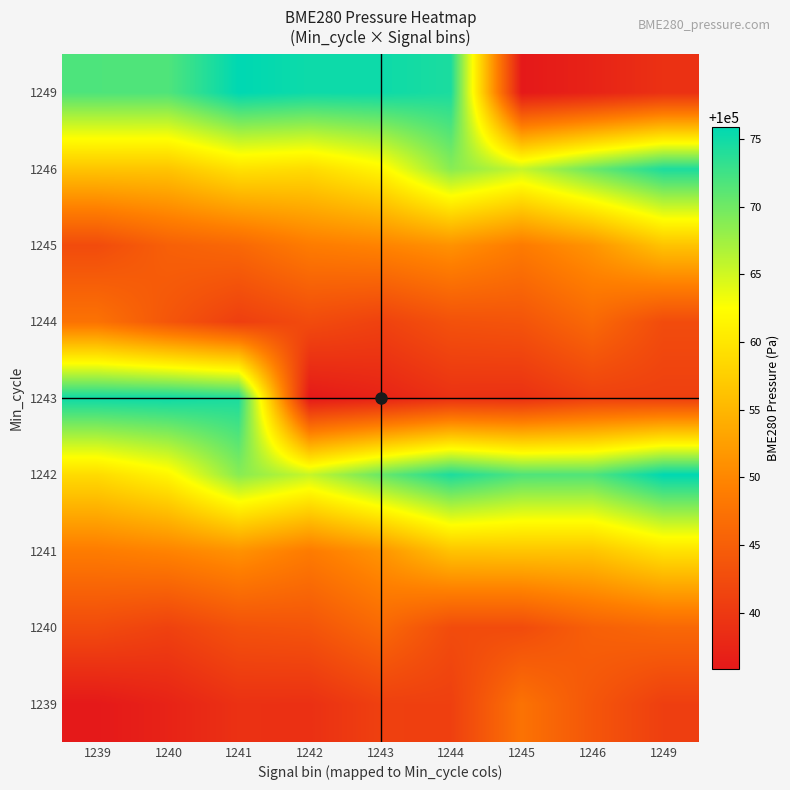

Reading left to right, what are all the values shown in this chart?

1239: 1239=100035.9	1240=100037.2	1241=100039.0	1242=100038.9	1243=100040.9	1244=100040.9	1245=100047.6	1246=100043.8	1249=100040.8
1240: 1239=100042.4	1240=100041.1	1241=100043.2	1242=100043.6	1243=100046.3	1244=100042.5	1245=100042.4	1246=100045.1	1249=100046.1
1241: 1239=100048.7	1240=100049.6	1241=100051.2	1242=100048.7	1243=100051.4	1244=100056.3	1245=100056.4	1246=100056.4	1249=100059.5
1242: 1239=100058.8	1240=100061.6	1241=100068.8	1242=100065.6	1243=100070.3	1244=100074.4	1245=100071.8	1246=100071.7	1249=100075.9
1243: 1239=100075.1	1240=100075.2	1241=100074.4	1242=100035.9	1243=100037.2	1244=100039.0	1245=100038.9	1246=100040.9	1249=100040.9
1244: 1239=100047.6	1240=100043.8	1241=100040.8	1242=100042.4	1243=100041.1	1244=100043.2	1245=100043.6	1246=100046.3	1249=100042.5
1245: 1239=100042.4	1240=100045.1	1241=100046.1	1242=100048.7	1243=100049.6	1244=100051.2	1245=100048.7	1246=100051.4	1249=100056.3
1246: 1239=100056.4	1240=100056.4	1241=100059.5	1242=100058.8	1243=100061.6	1244=100068.8	1245=100065.6	1246=100070.3	1249=100074.4
1249: 1239=100071.8	1240=100071.7	1241=100075.9	1242=100075.1	1243=100075.2	1244=100074.4	1245=100035.9	1246=100037.2	1249=100039.0